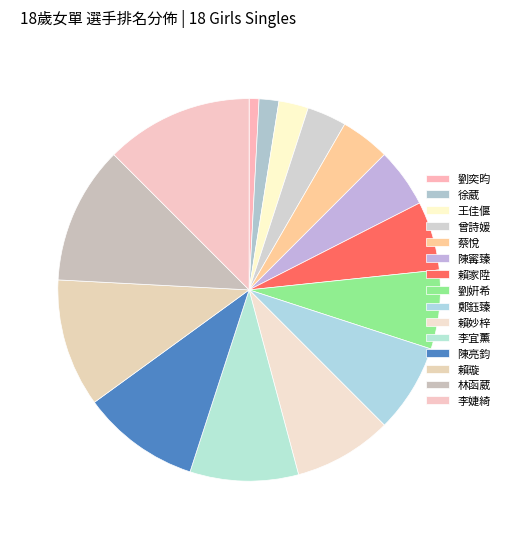

The 李婕綺 slice represents 26% of the pie. True or false?

False